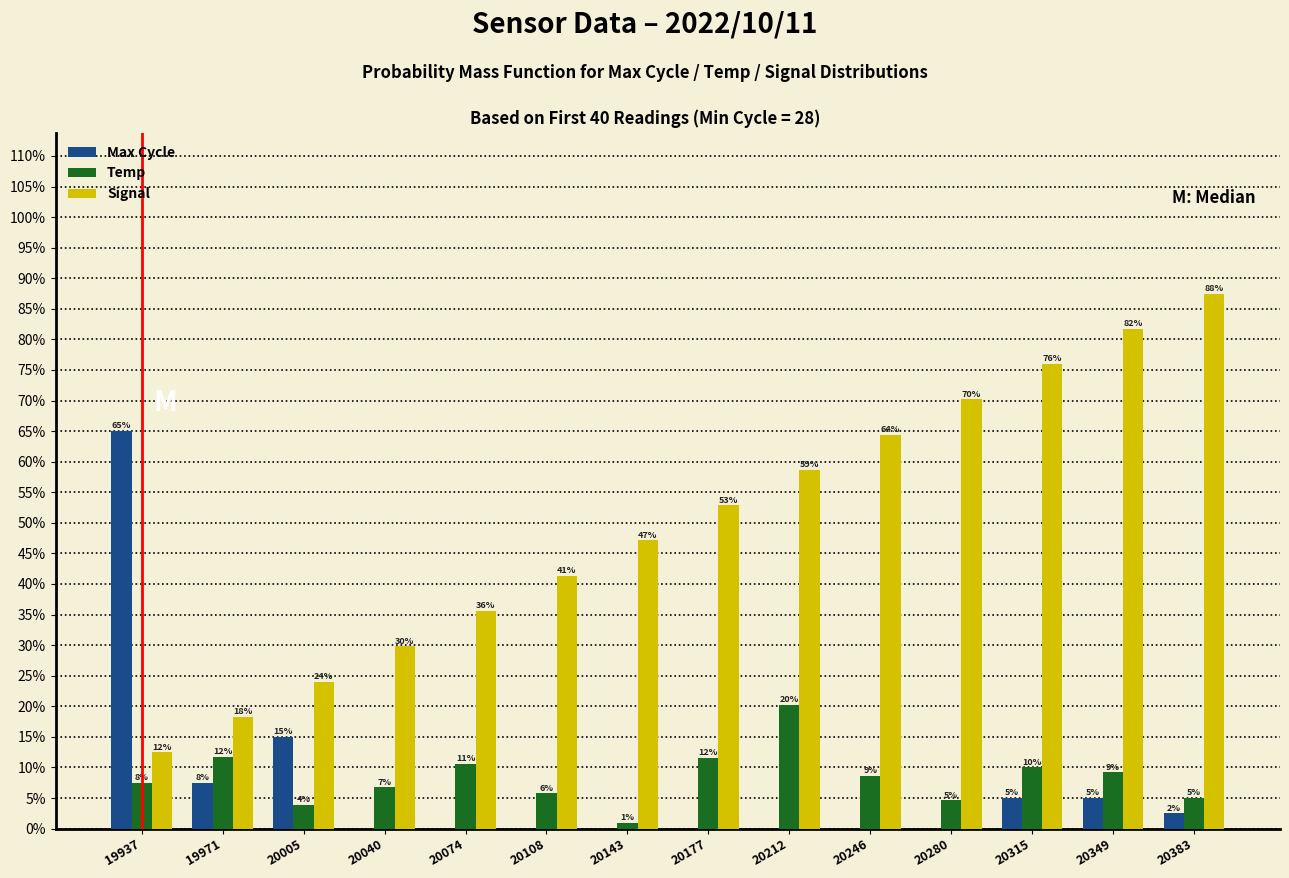

At how many categories does at least one series exceed 67?

4